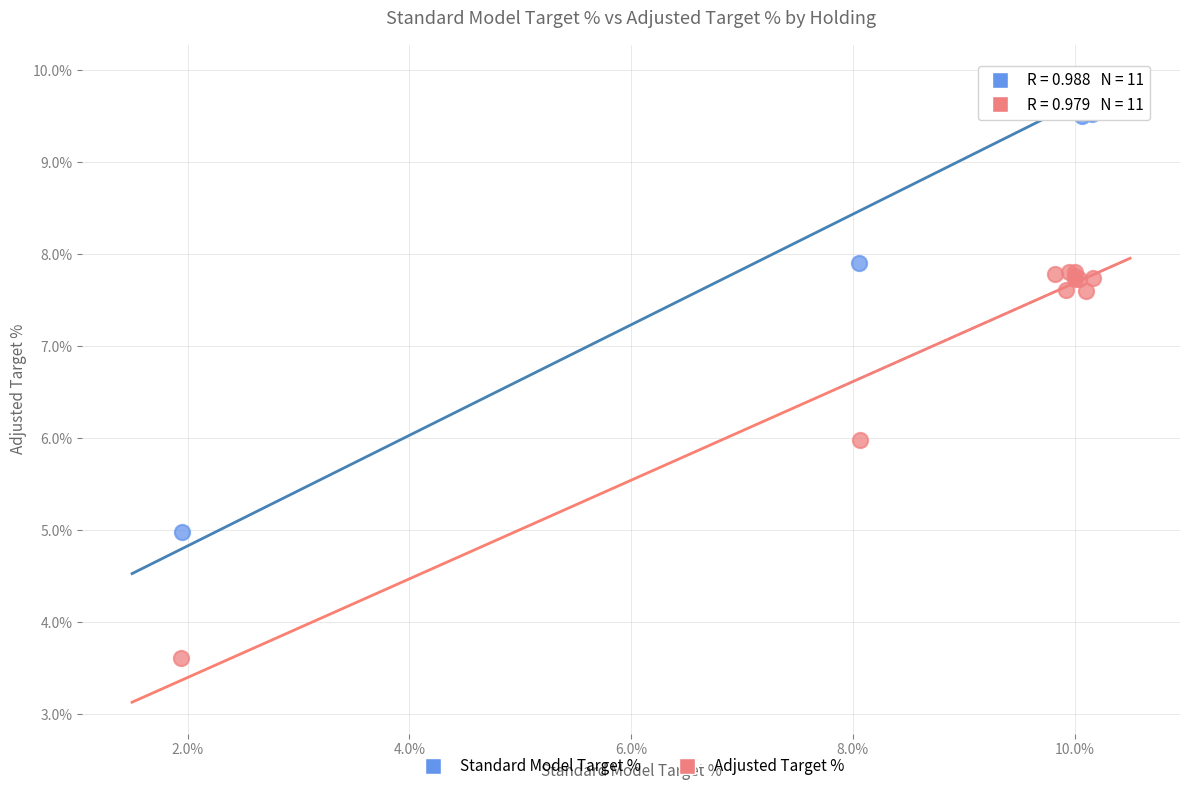

Which series has the widest spread of Y values?

Standard Model Target %